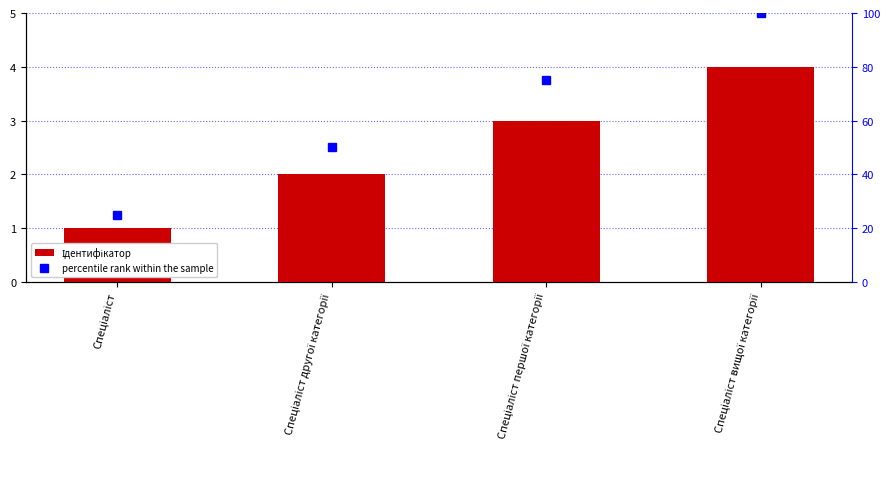

What is the difference between the maximum and second lowest values in the percentile rank within the sample series?

50